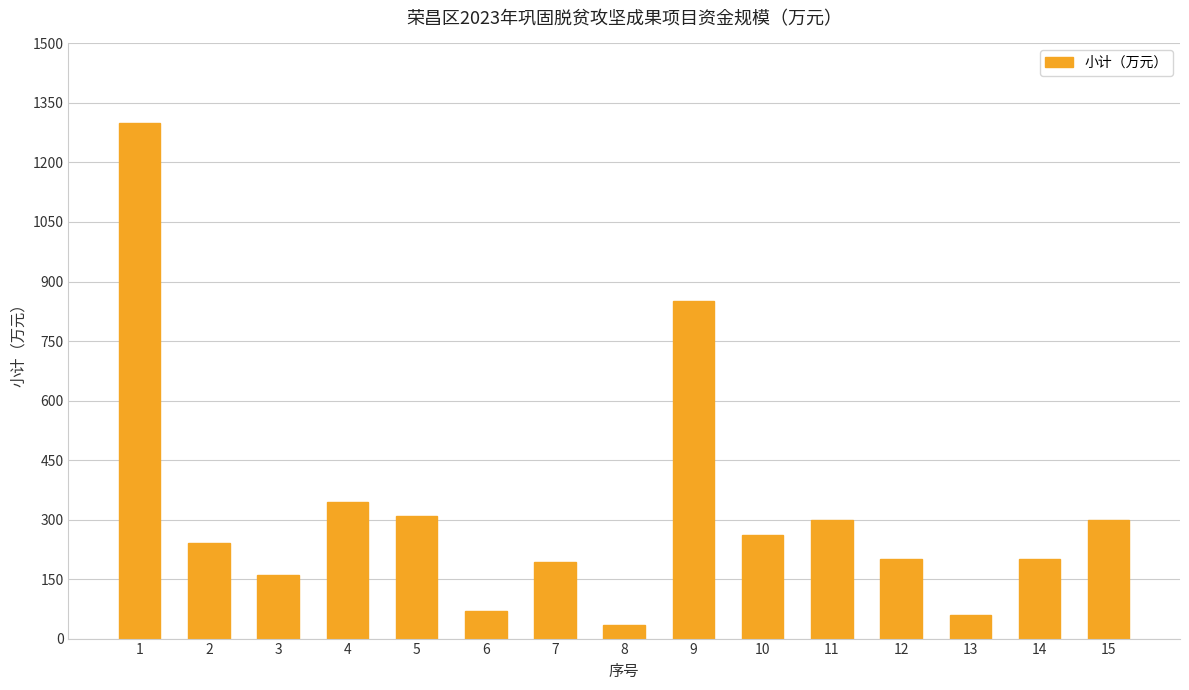

Is it true that the value at 4 is 481.7?

False